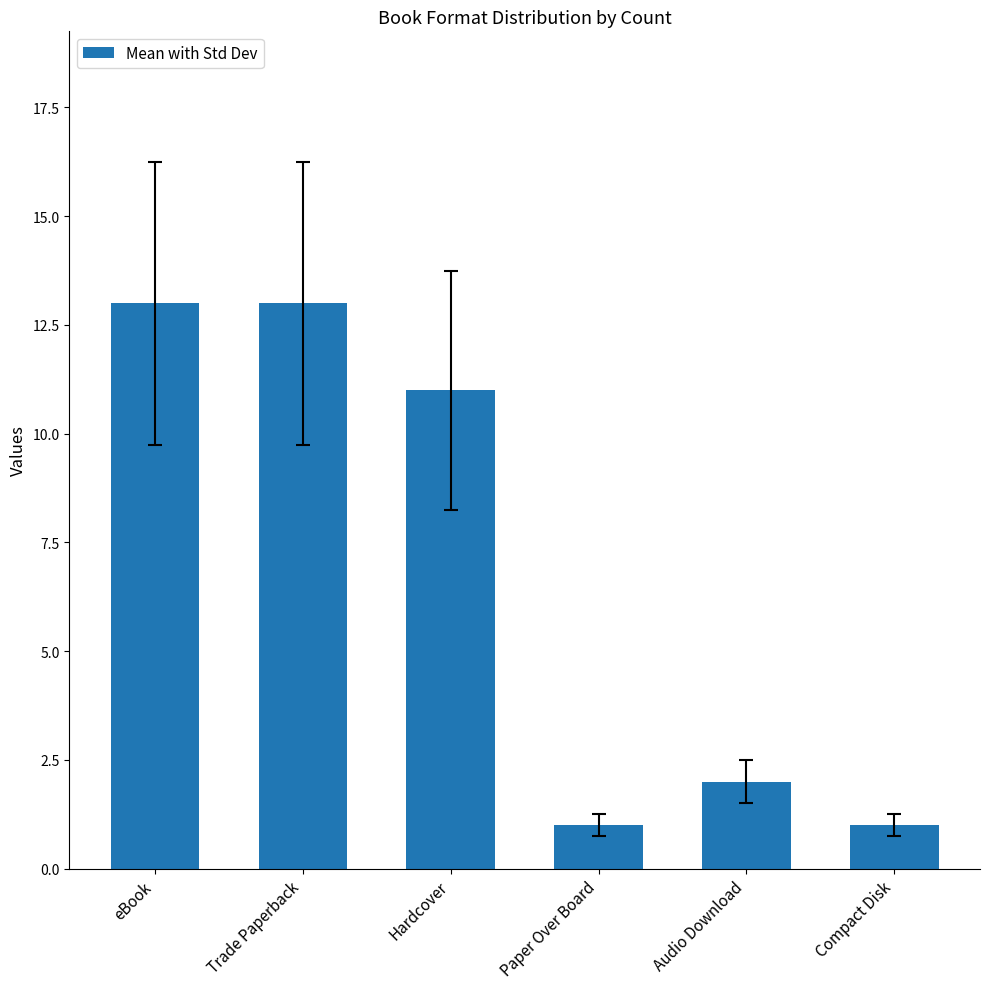

True or false: the data shows 13 at eBook.

True